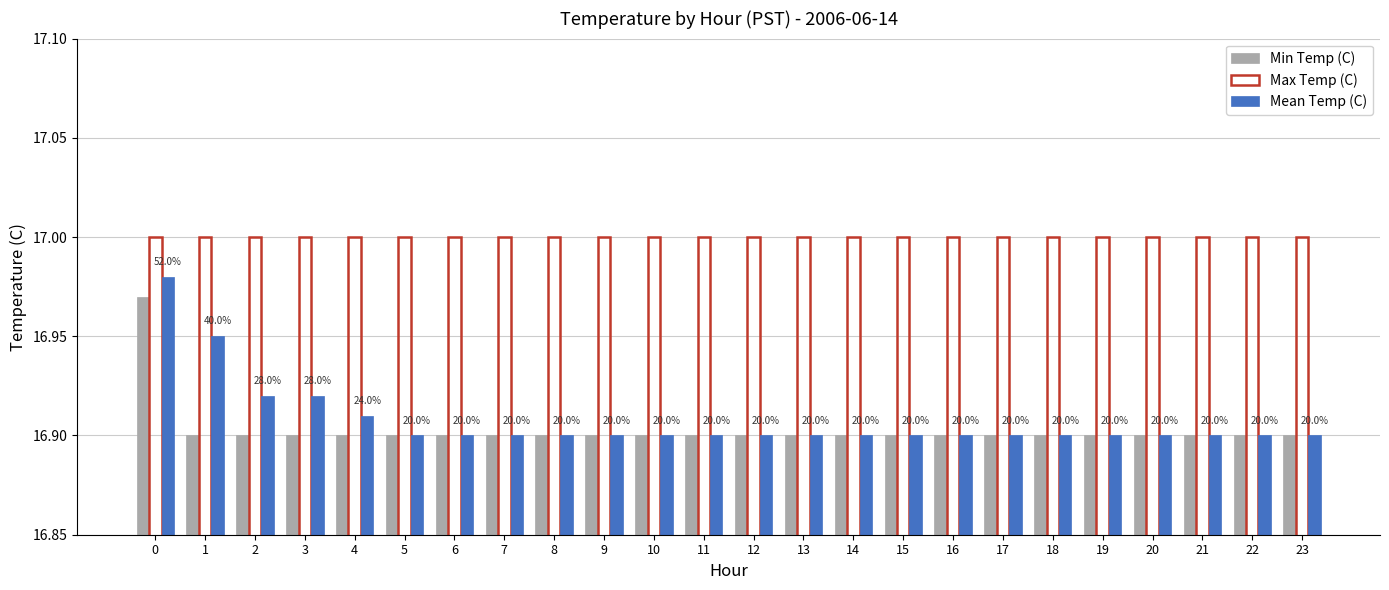

Which series has the largest total across all categories?

Max Temp (C)